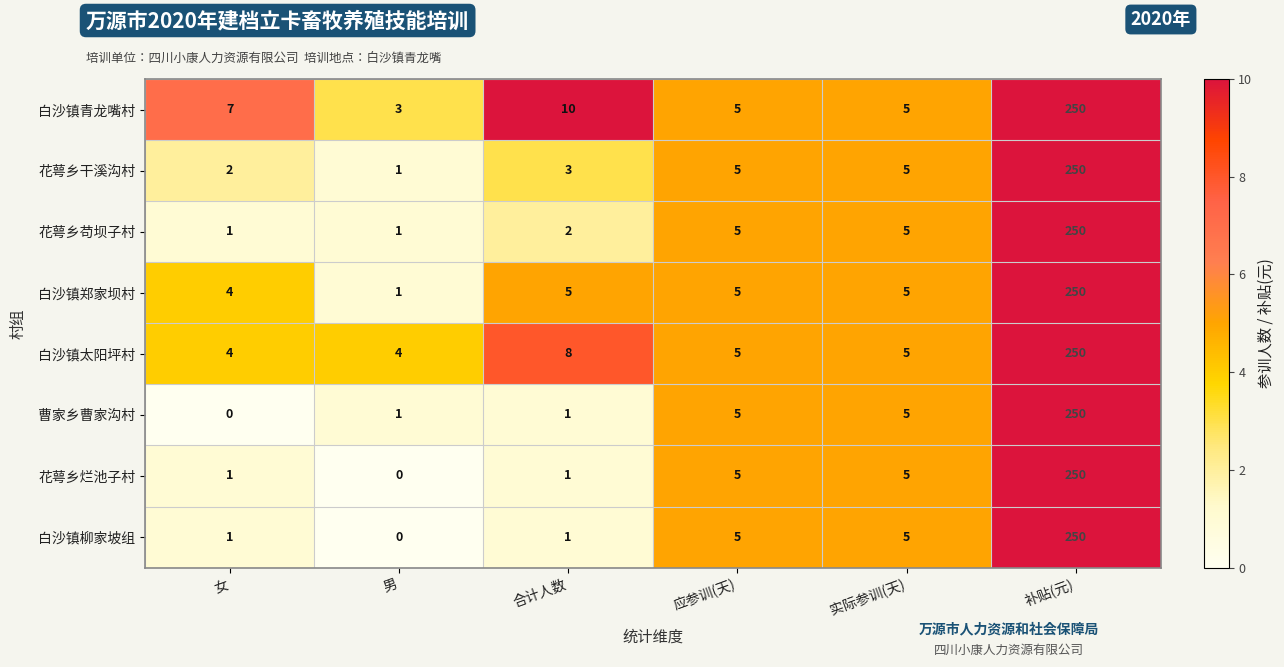

True or false: 花萼乡干溪沟村 has a value of 1 at 应参训(天).

False